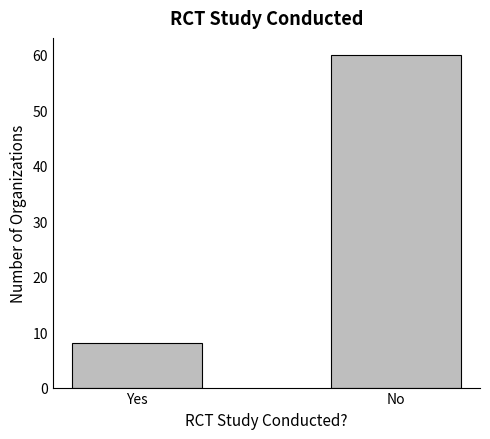

How many data points are less than 60?

1